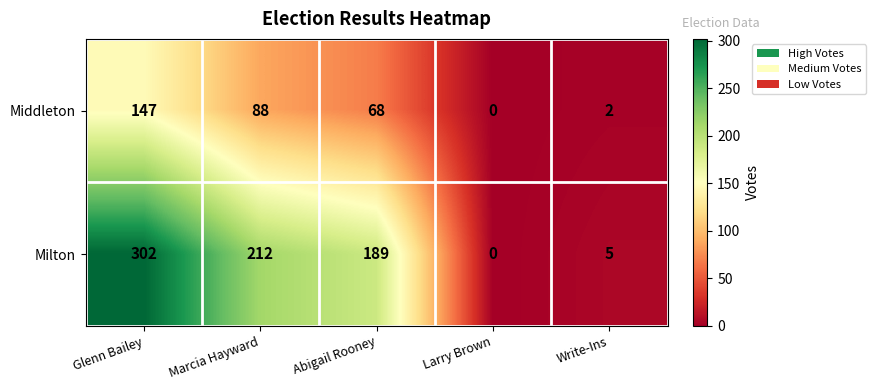

Which series has the largest range (max minus min)?

Milton